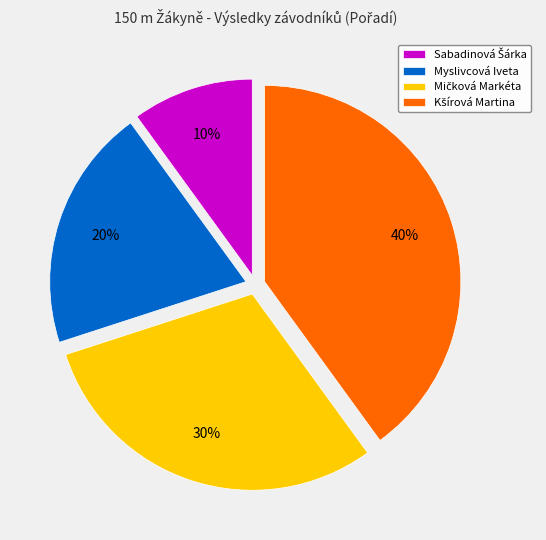

To the nearest percent, what portion does Myslivcová Iveta represent?

20%